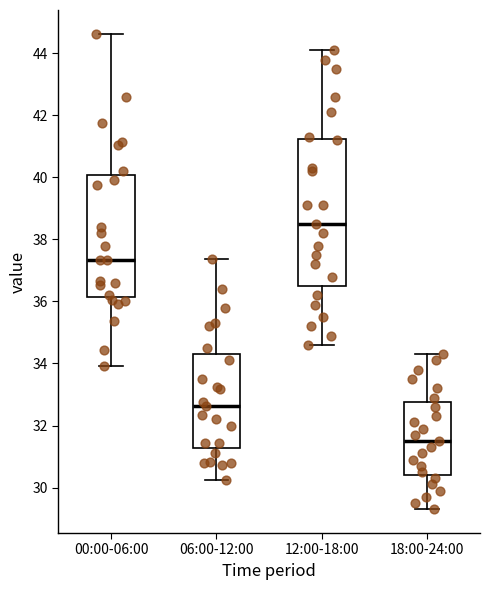

Reading left to right, read every box against the y-axis: the position of its median line, the range the box covers, and the ends of its whiskers. The values are not printed on the chart, so give them approximately, as read against the axis.

00:00-06:00: median 37.4, box 36.2 to 40.0, whiskers 34.0 to 44.6
06:00-12:00: median 32.6, box 31.2 to 34.4, whiskers 30.2 to 37.4
12:00-18:00: median 38.6, box 36.6 to 41.2, whiskers 34.6 to 44.2
18:00-24:00: median 31.6, box 30.4 to 32.8, whiskers 29.4 to 34.4